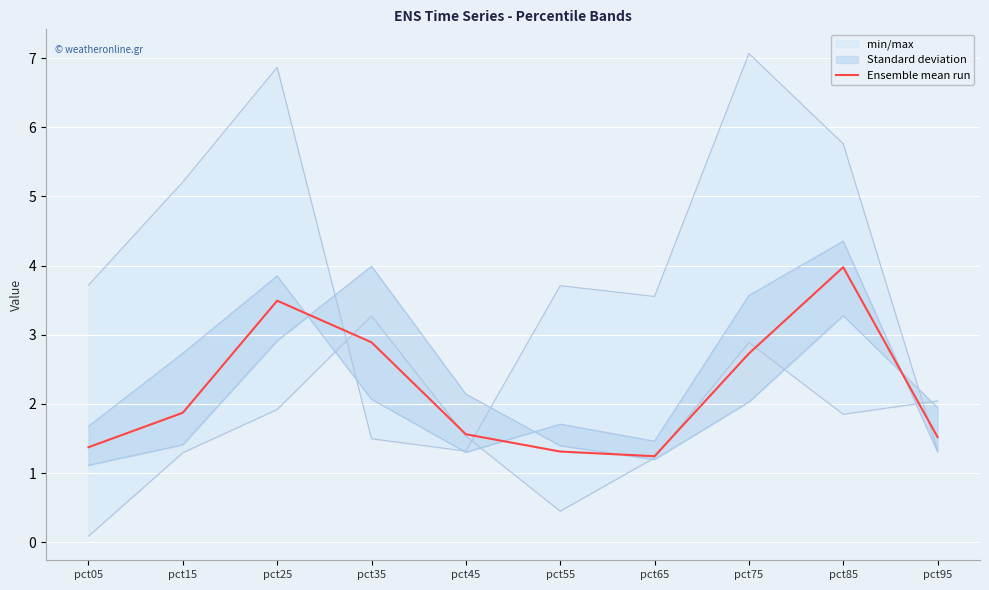

What is the value of the 3rd point from the left?

3.5